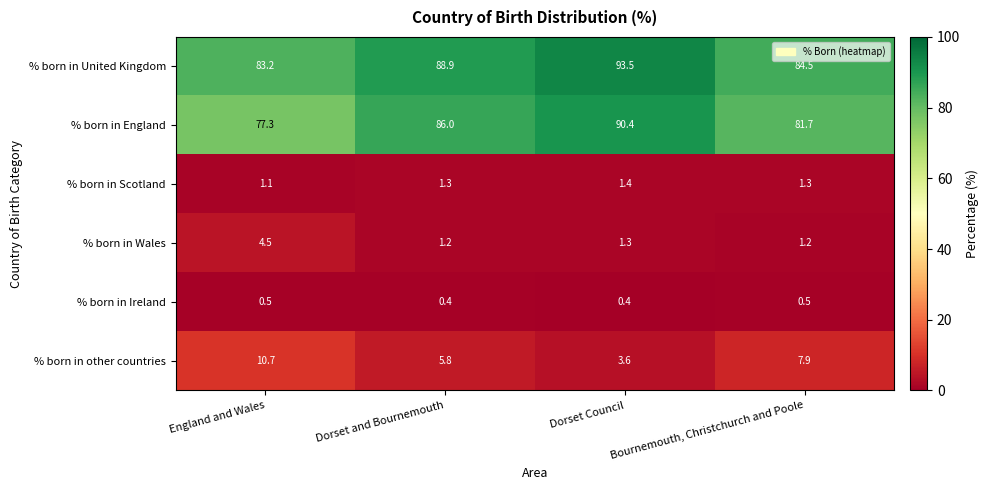

Rank the series by their maximum value, from lowest to highest.

% born in Ireland, % born in Scotland, % born in Wales, % born in other countries, % born in England, % born in United Kingdom